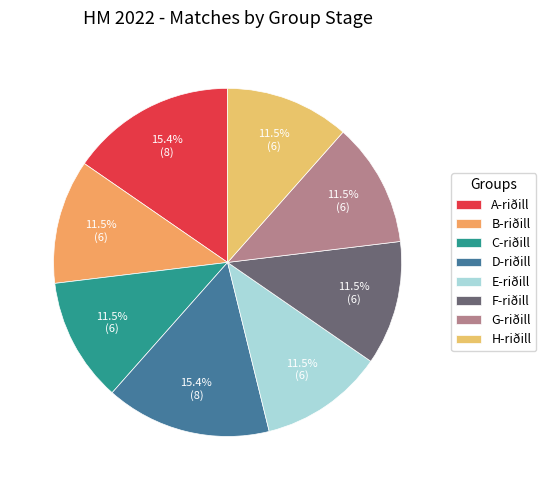

Which slice is the smallest?

B-riðill